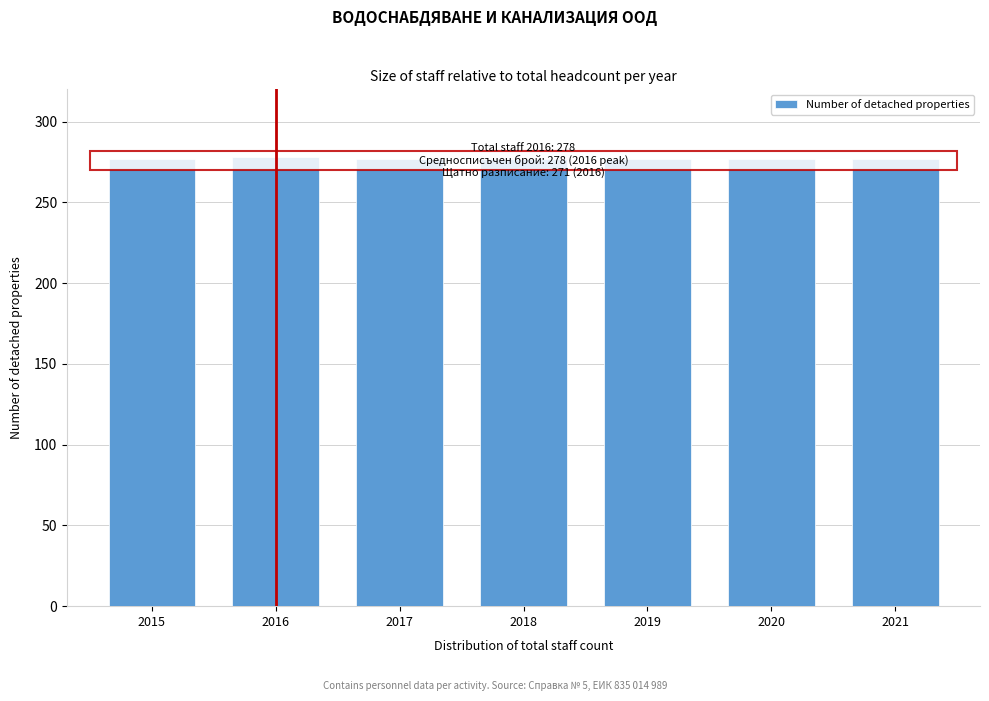

What is the greatest value displayed?

278